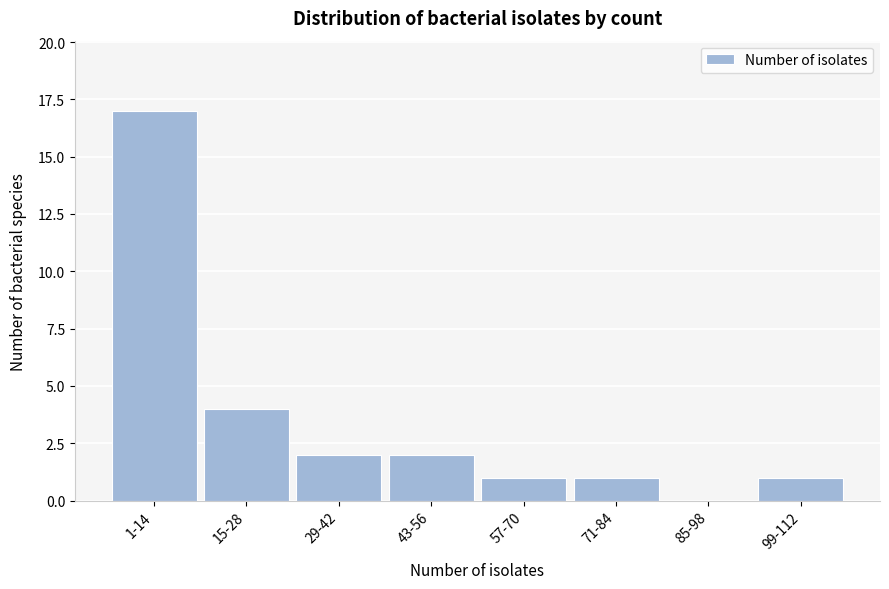

Reading left to right, extract all data points from this chart.

1-14=17	15-28=4	29-42=2	43-56=2	57-70=1	71-84=1	85-98=0	99-112=1